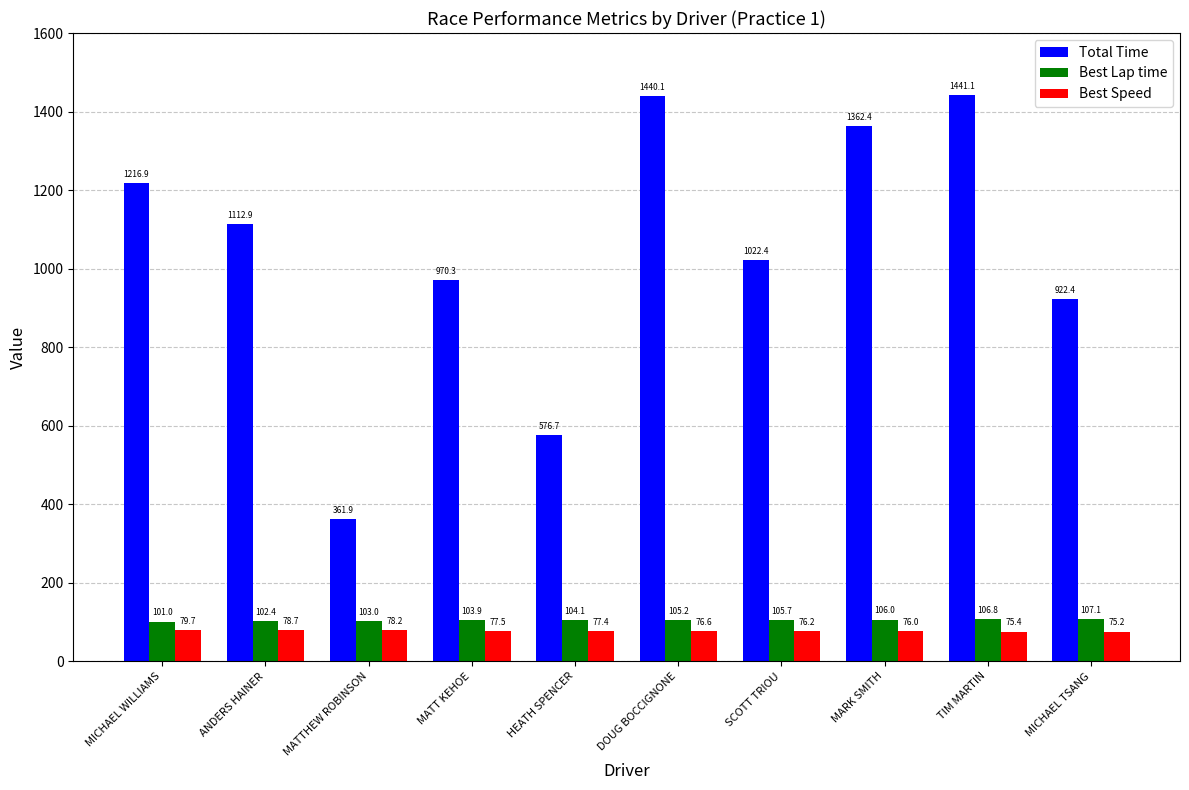

At MATT KEHOE, list the series in order from largest to smallest.

Total Time, Best Lap time, Best Speed